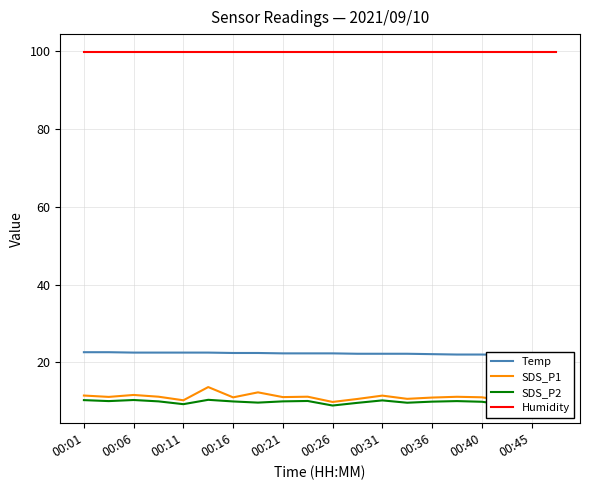

True or false: SDS_P2 and Humidity cross at least once.

False